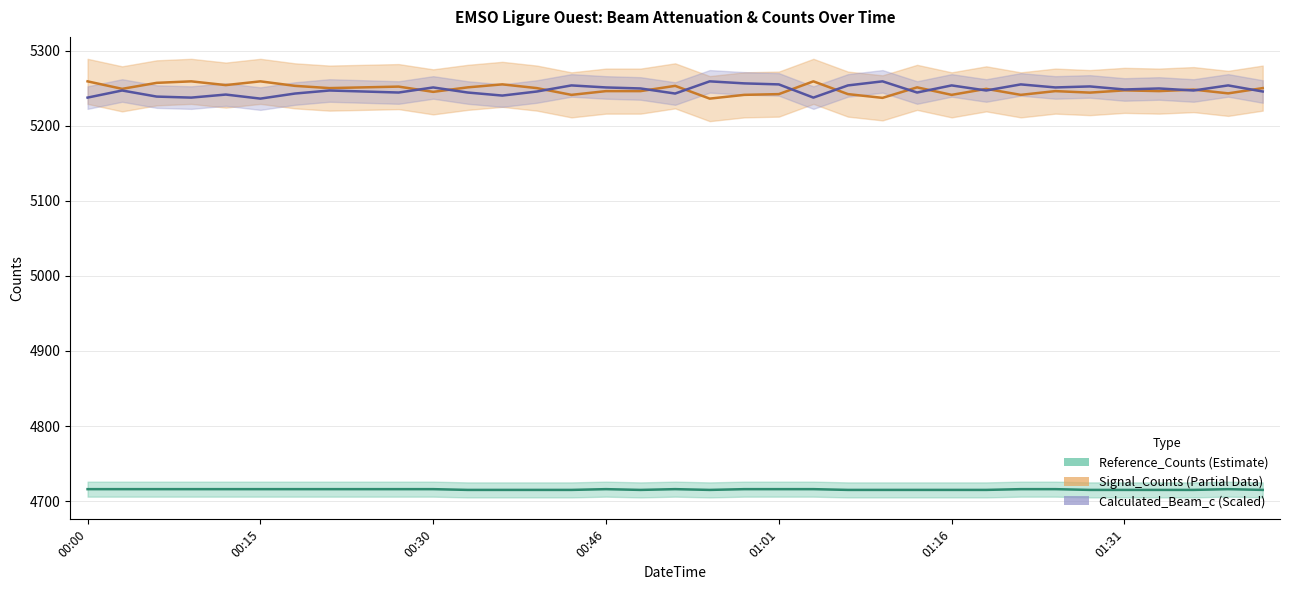

What position from the right is 2022-06-07T01:40:33?

2